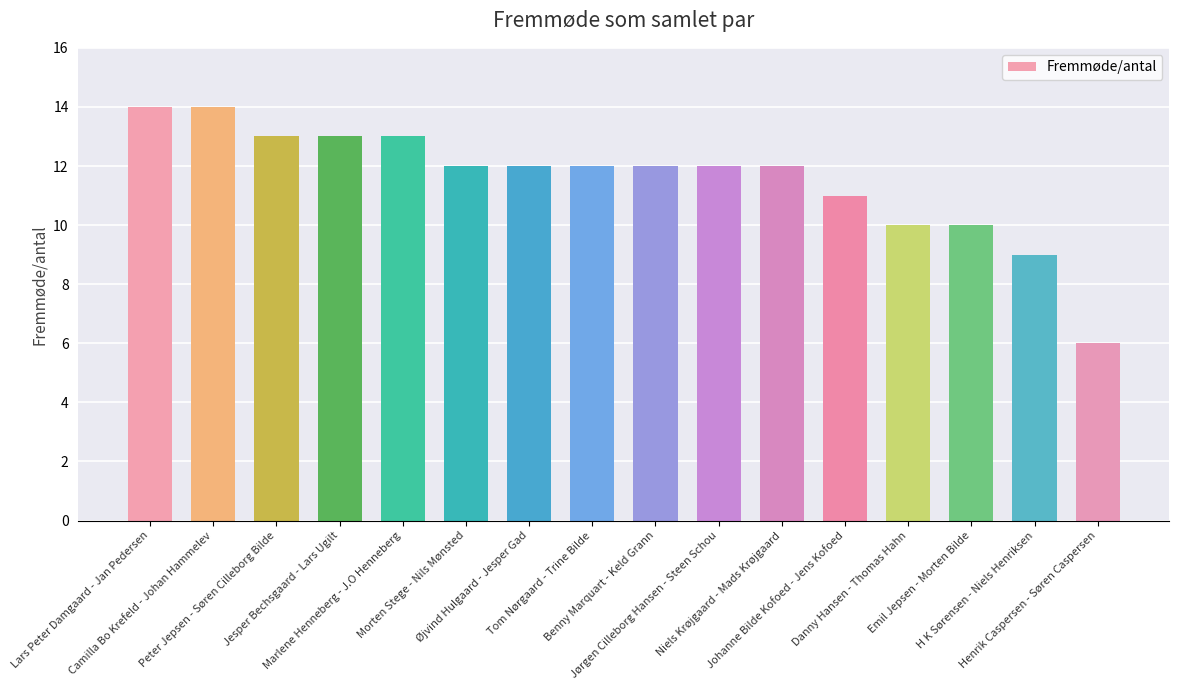

Which category has the lowest value across all series?

Henrik Caspersen - Søren Caspersen